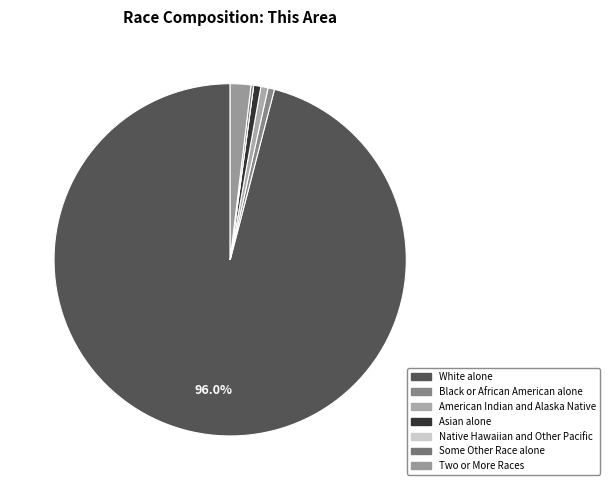

Which slice represents more than half of the pie?

White alone